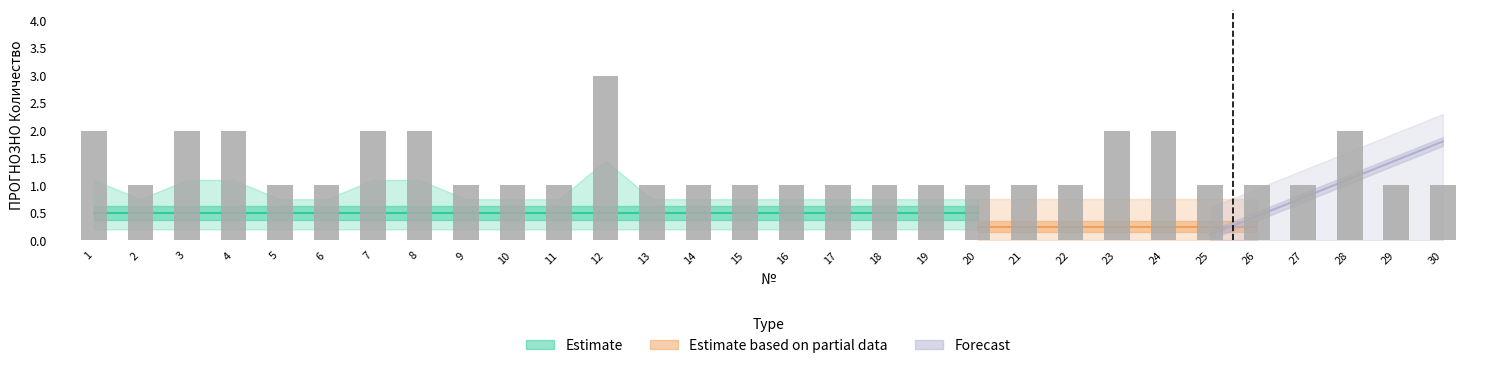

Reading right to left, what are all the values shown in this chart?

30=1	29=1	28=2	27=1	26=1	25=1	24=2	23=2	22=1	21=1	20=1	19=1	18=1	17=1	16=1	15=1	14=1	13=1	12=3	11=1	10=1	9=1	8=2	7=2	6=1	5=1	4=2	3=2	2=1	1=2